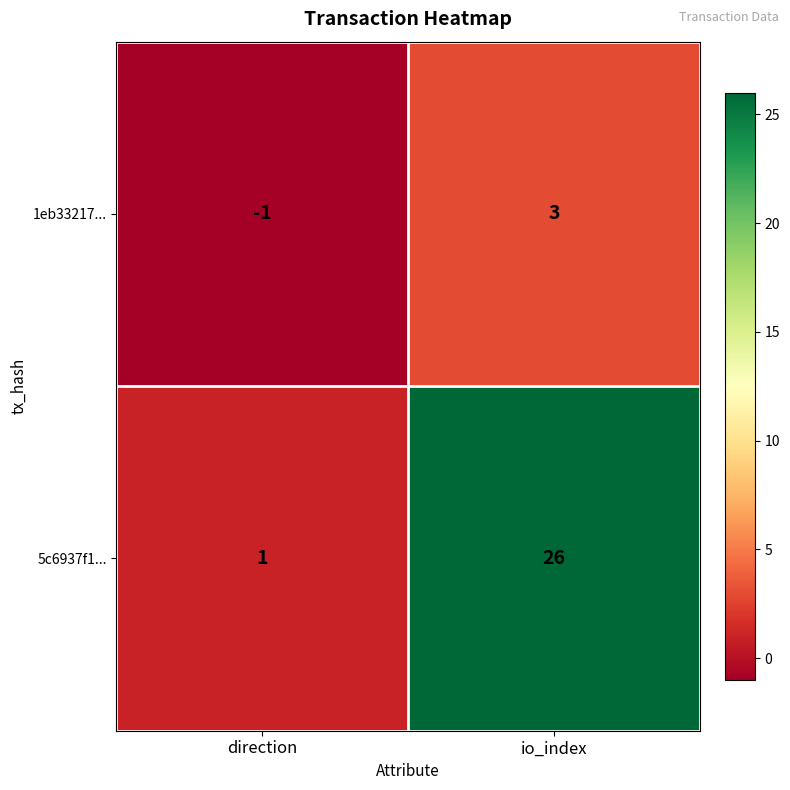

What is the sum of all 5c6937f1... values?

27